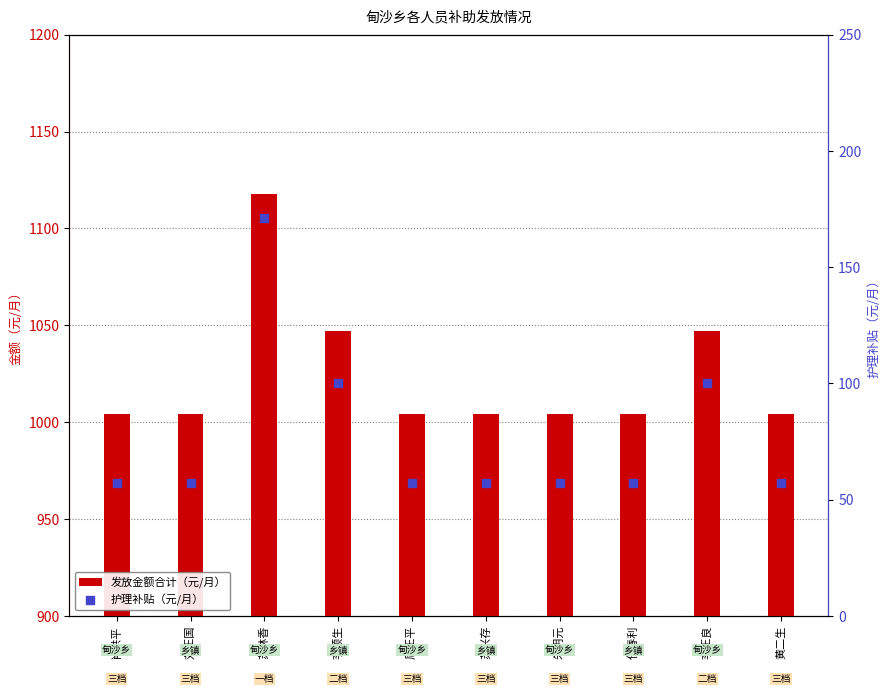

What are all the series names shown in the legend?

发放金额合计（元/月）, 护理补贴（元/月）